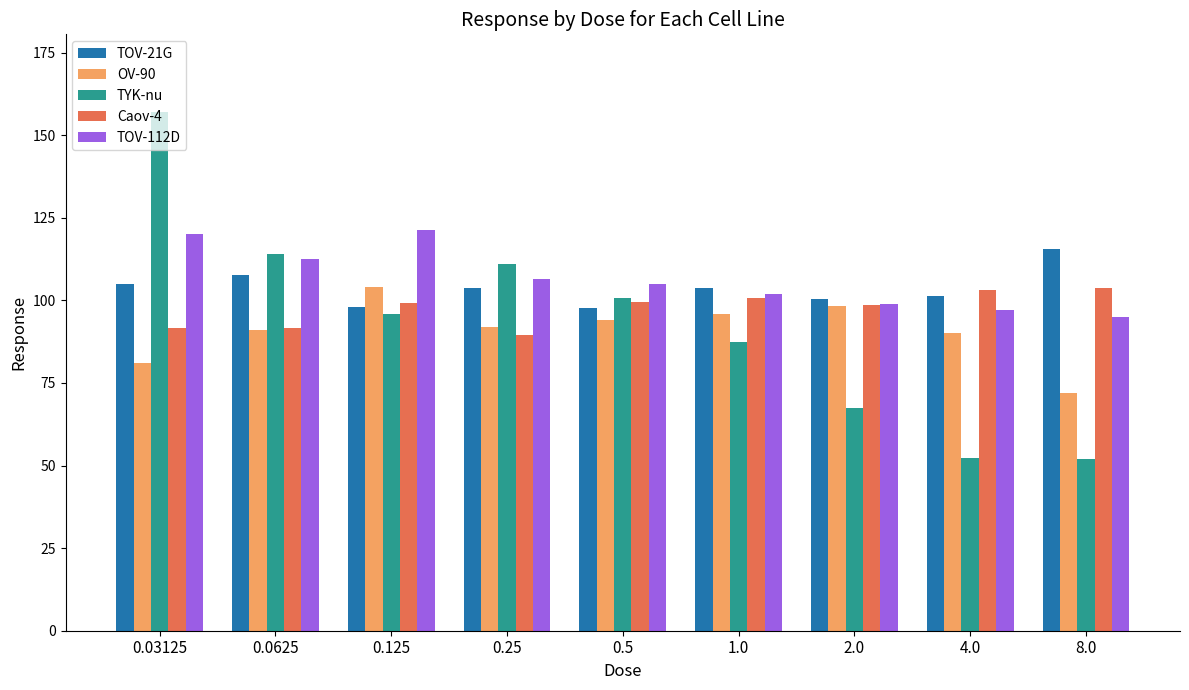

What is the difference between the TYK-nu values at 1.0 and 2.0?

20.0